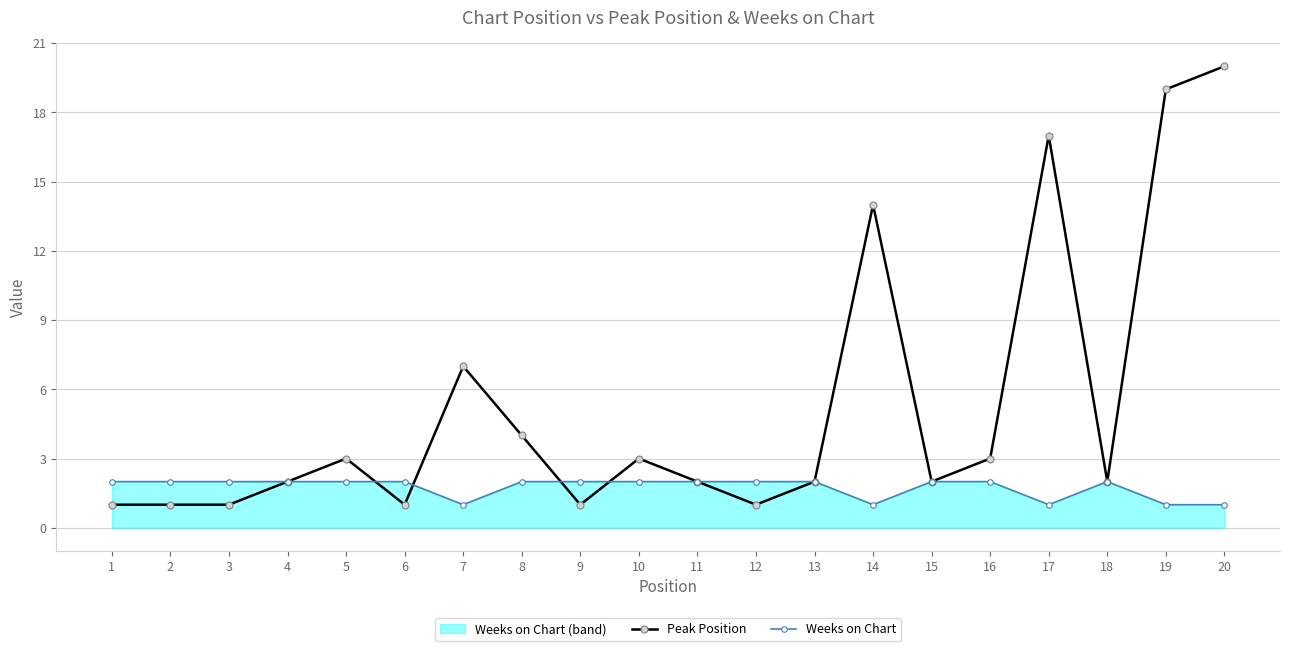

The Peak Position series shows 26 at 17. True or false?

False